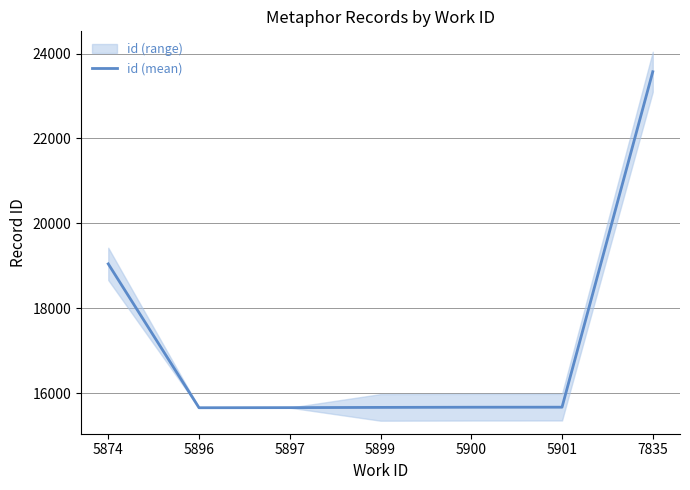

How many lines are shown in the chart?

1